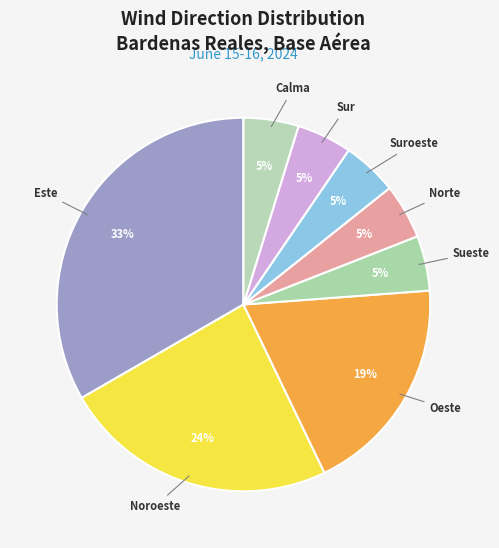

To the nearest percent, what is the difference between the largest and smallest slice percentages?

29%